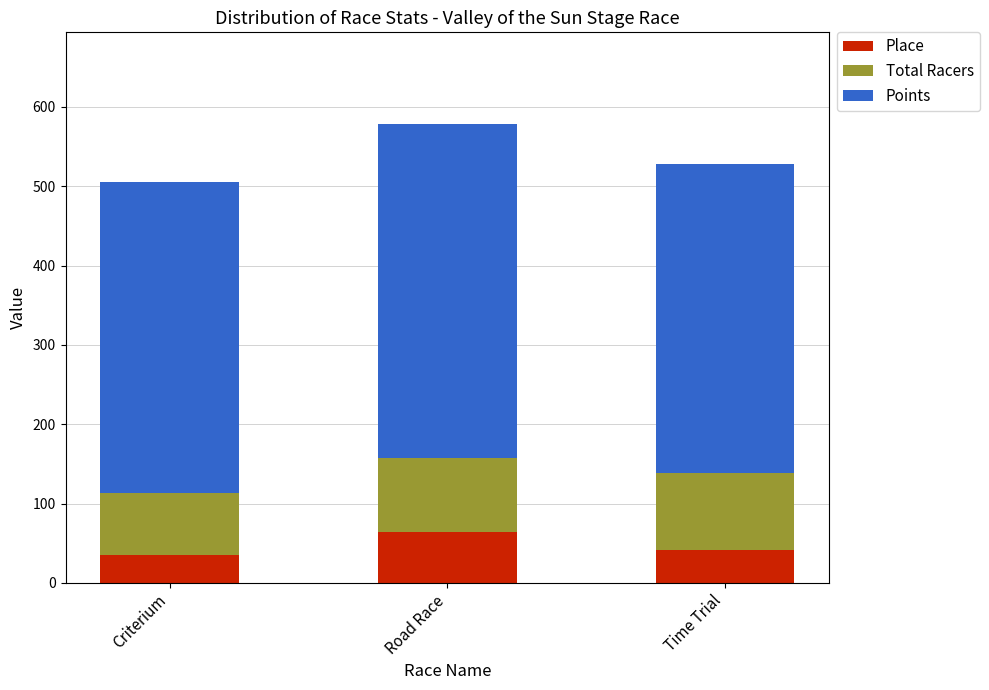

True or false: Place has a value of 69.4 at Time Trial.

False